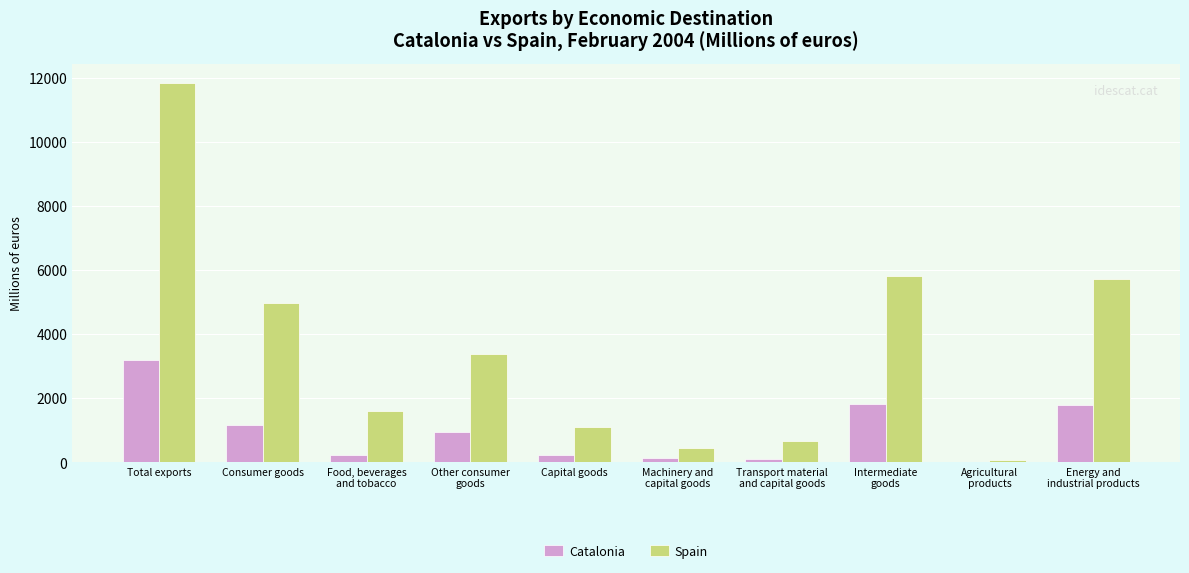

Which series has the largest range (max minus min)?

Spain